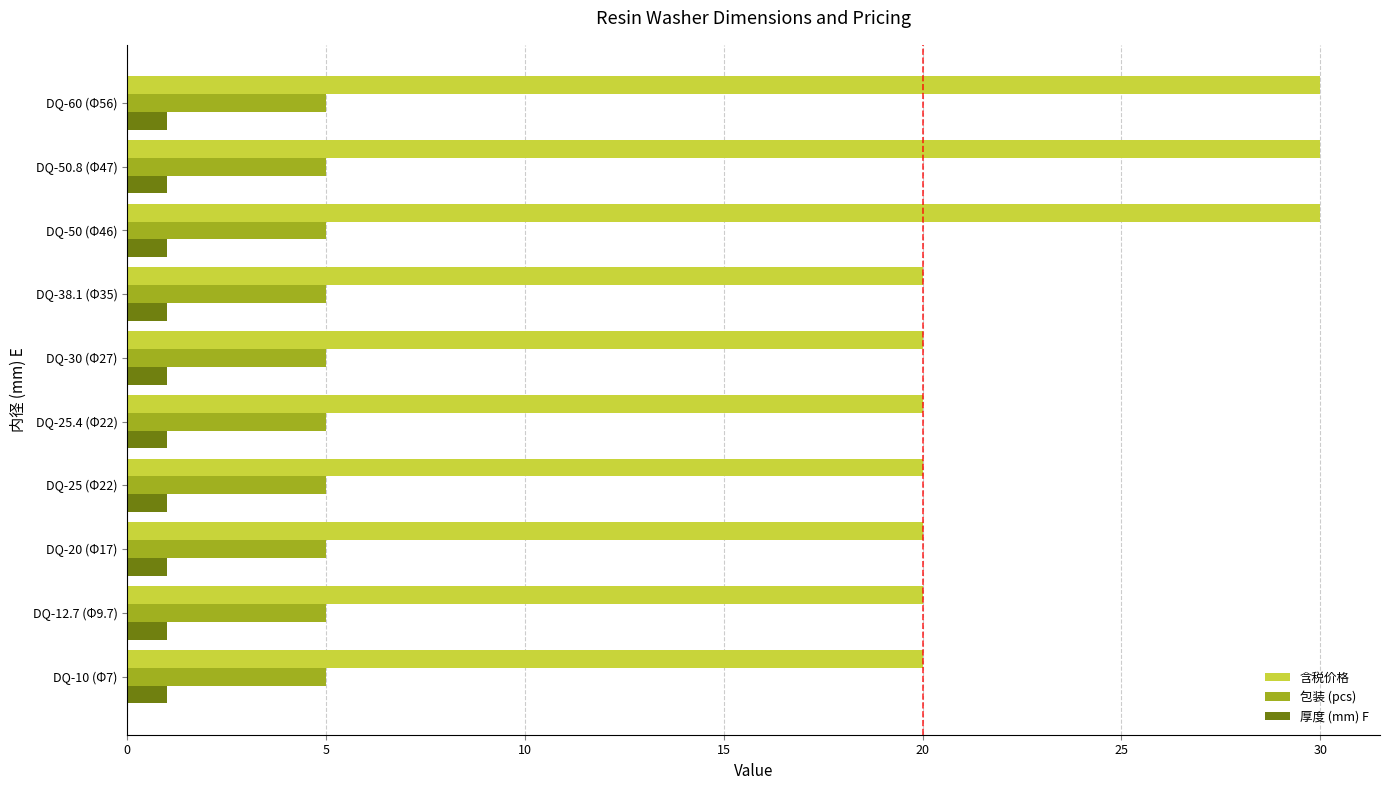

What is the maximum value shown in the chart?

30